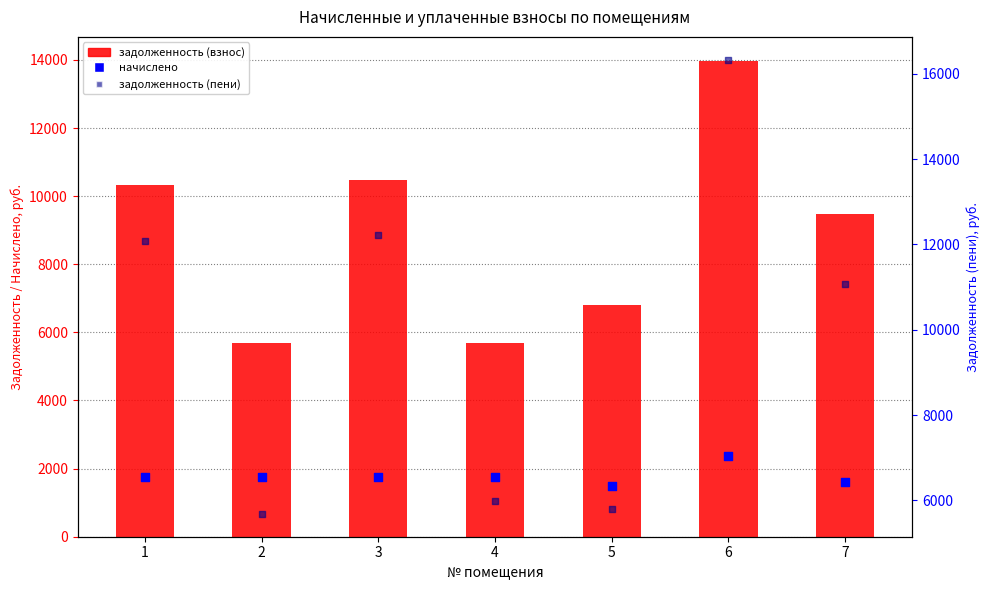

Which series has the largest total across all categories?

задолженность (пени)